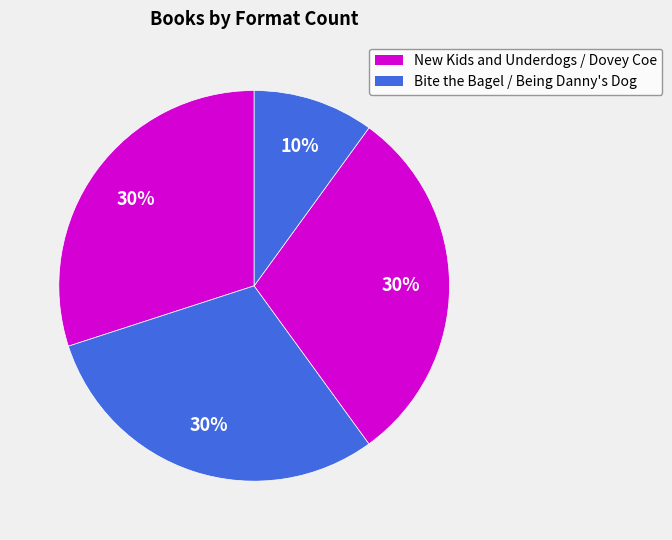

How many segments does this pie chart have?

4